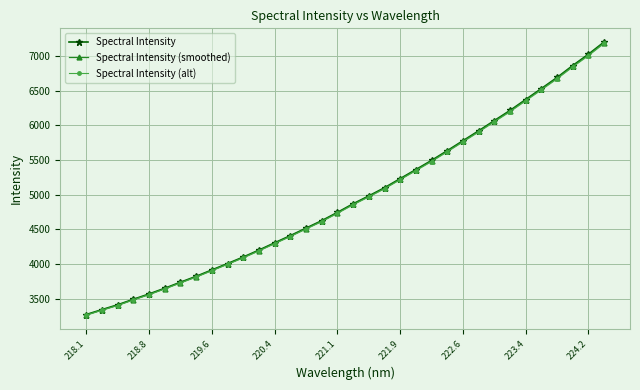

What is the minimum value shown in the chart?

3263.5